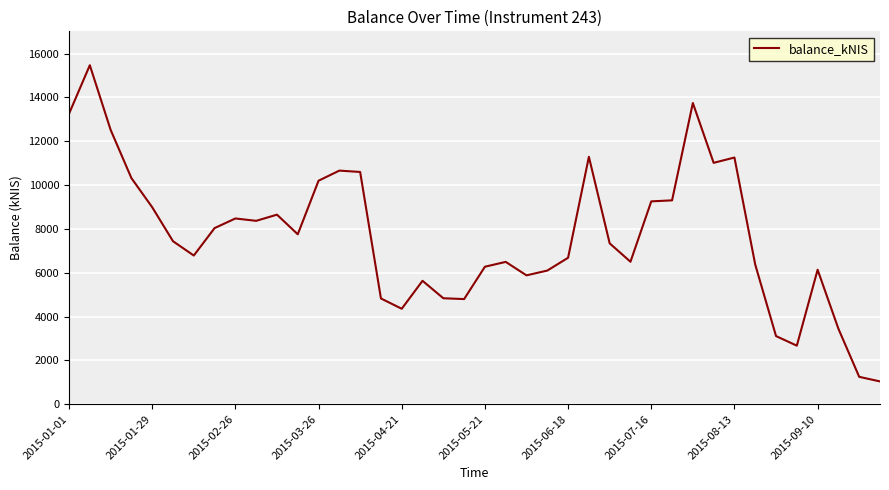

What is the minimum value shown in the chart?

1038.3